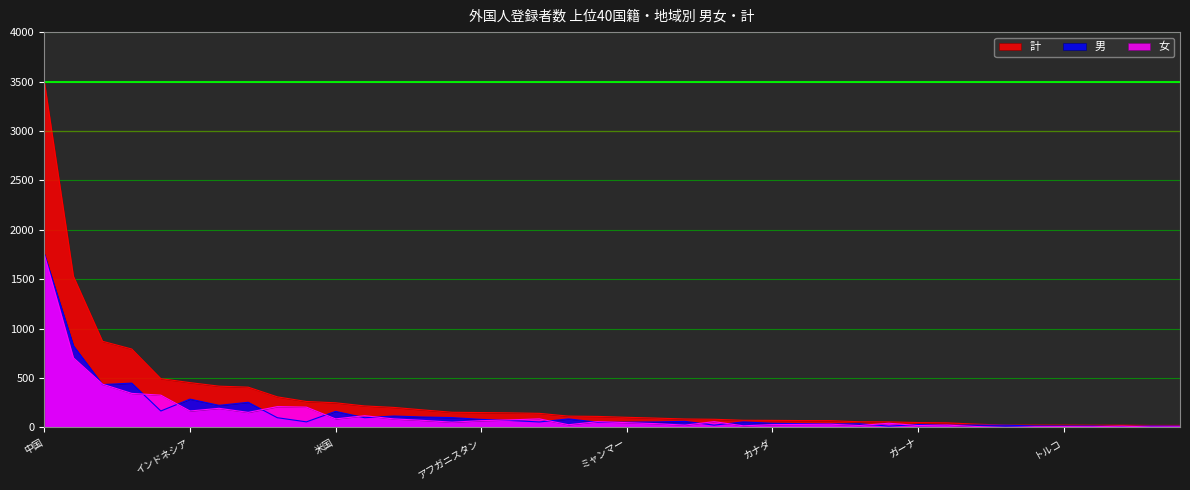

What is the difference between the maximum and second lowest values in the 男 series?

1742